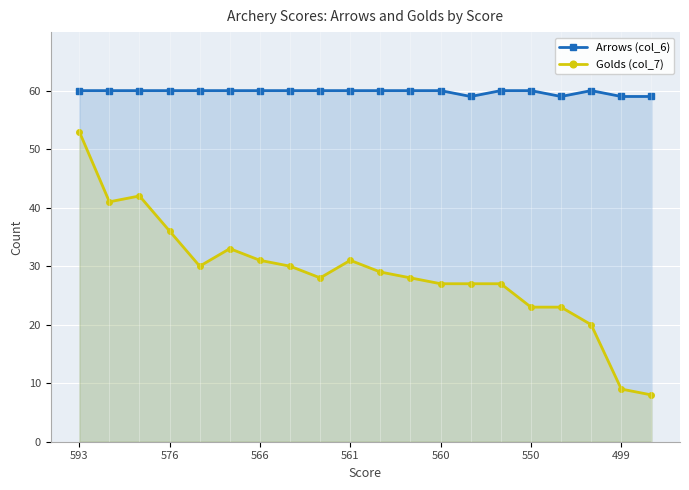

Rank the series at 10 from highest to lowest value.

Arrows (col_6), Golds (col_7)